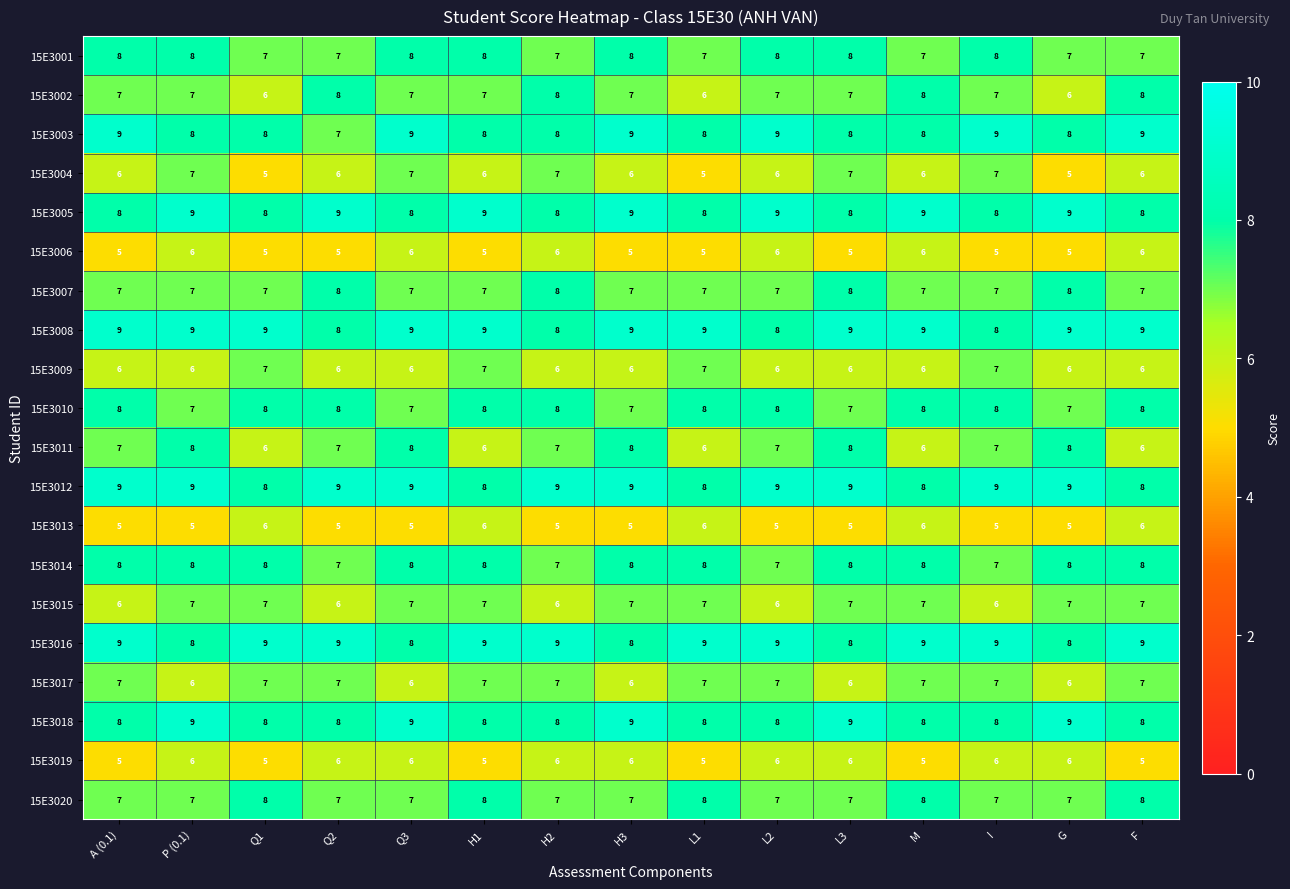

What is the average value of the 15E3003 series?

8